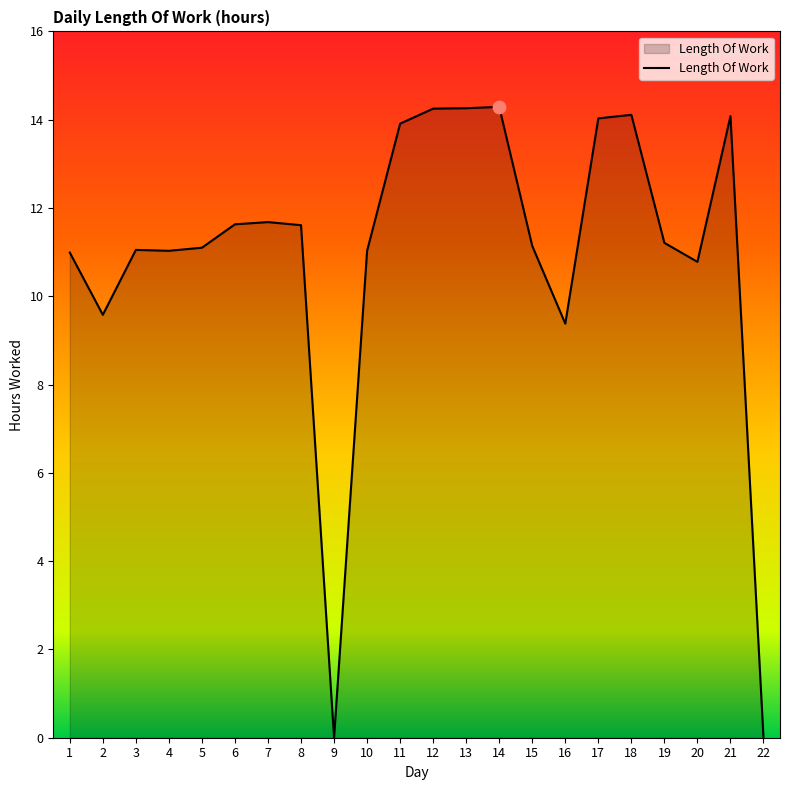

What is the change in value from 3 to 11?

+2.9